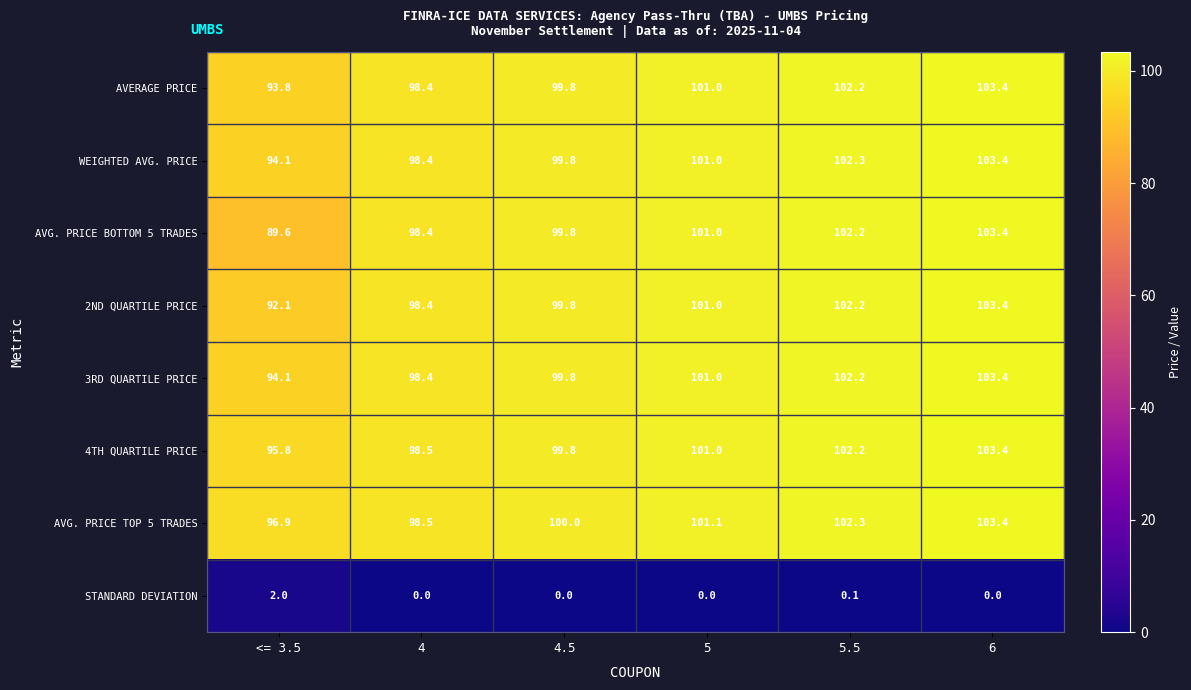

Which series has the largest range (max minus min)?

AVG. PRICE BOTTOM 5 TRADES